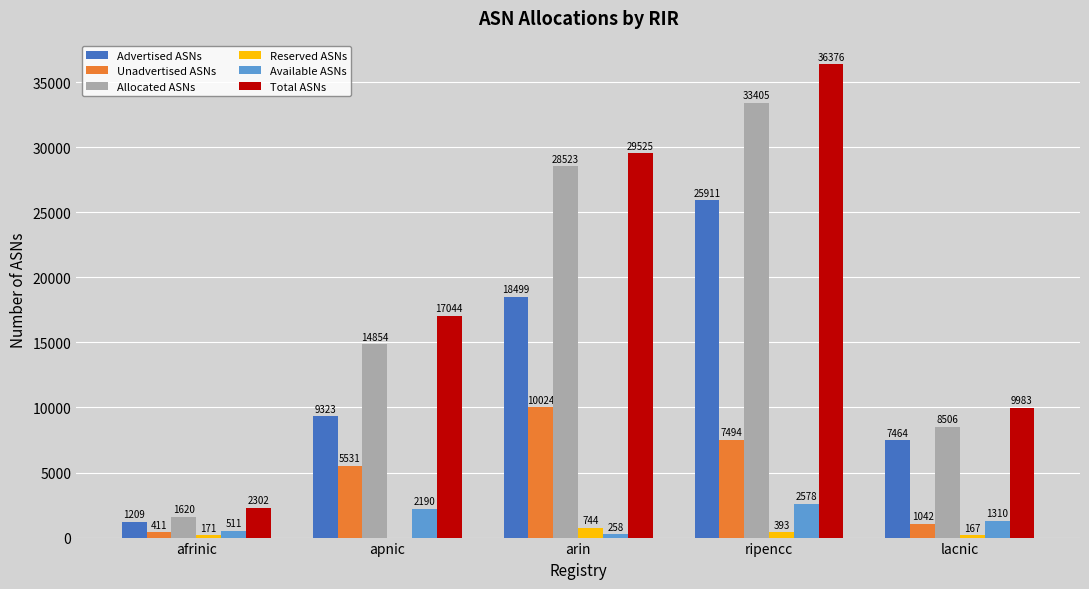

What is the total value across all series at lacnic?

28472